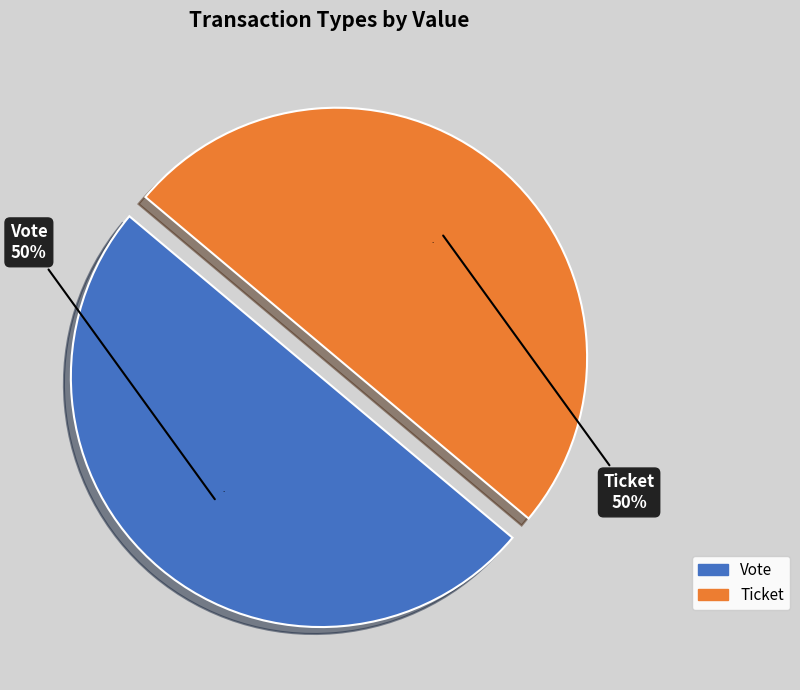

Rank the categories by value from lowest to highest.

Ticket, Vote